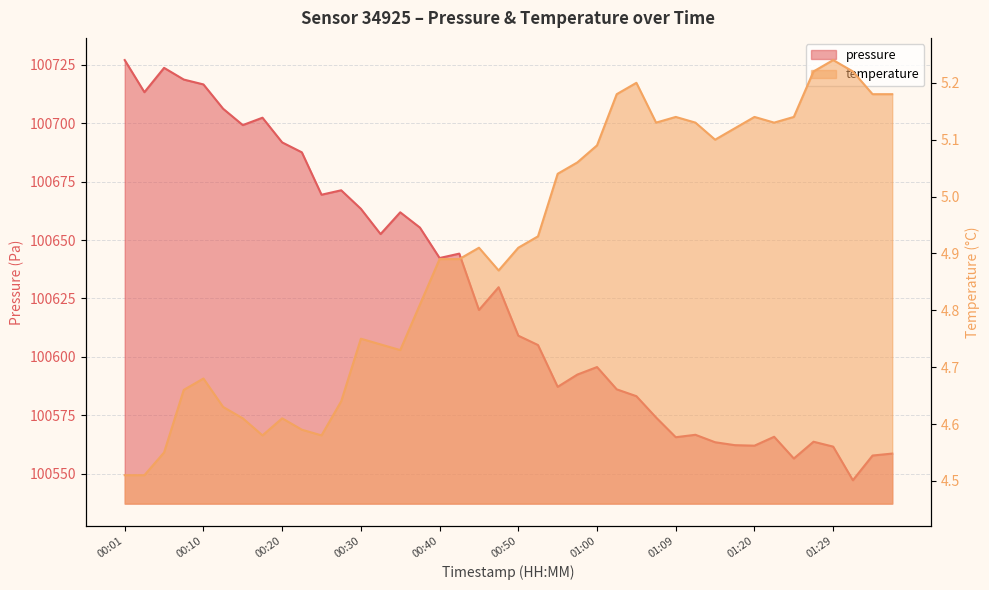

Between 01:04 and 00:55, which is larger?

00:55